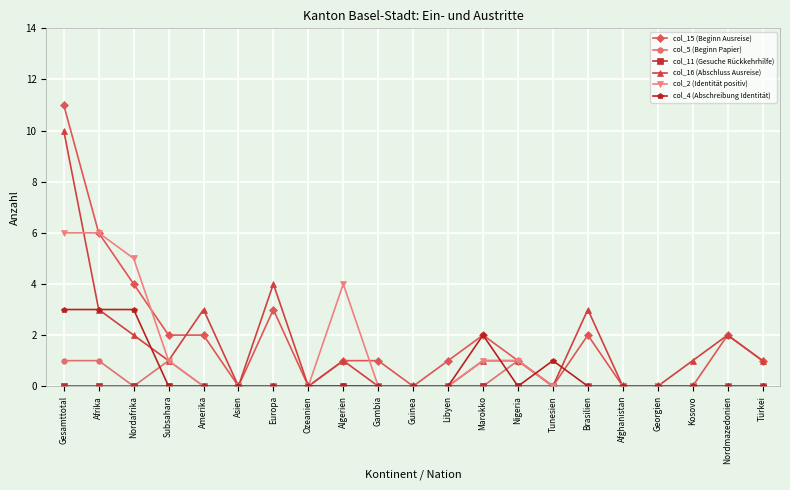

At how many categories does at least one series exceed 9?

1